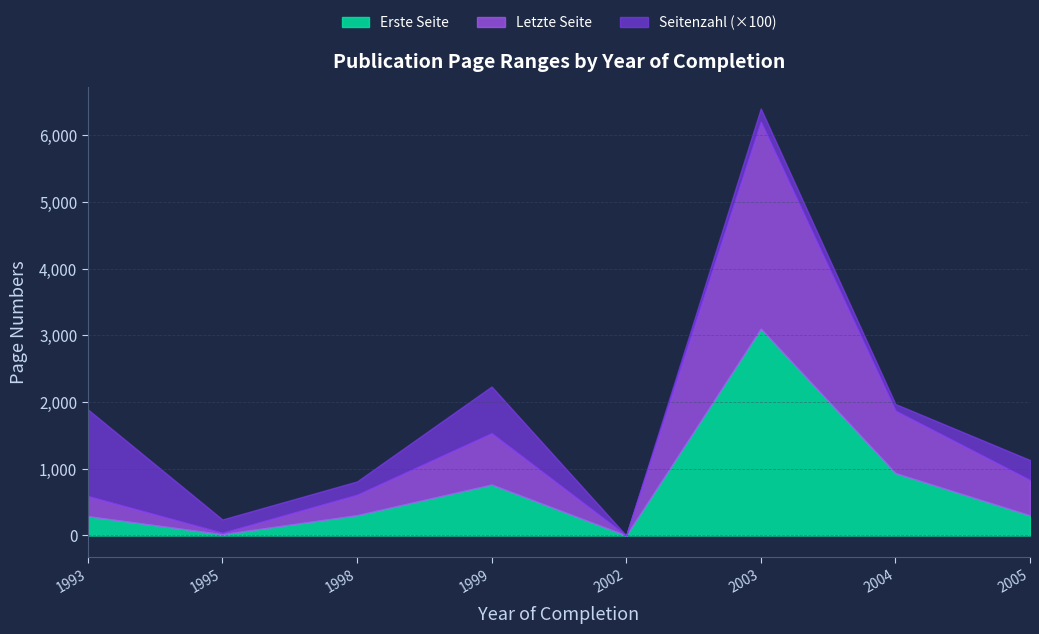

How many positive values does the Letzte Seite series have?

7